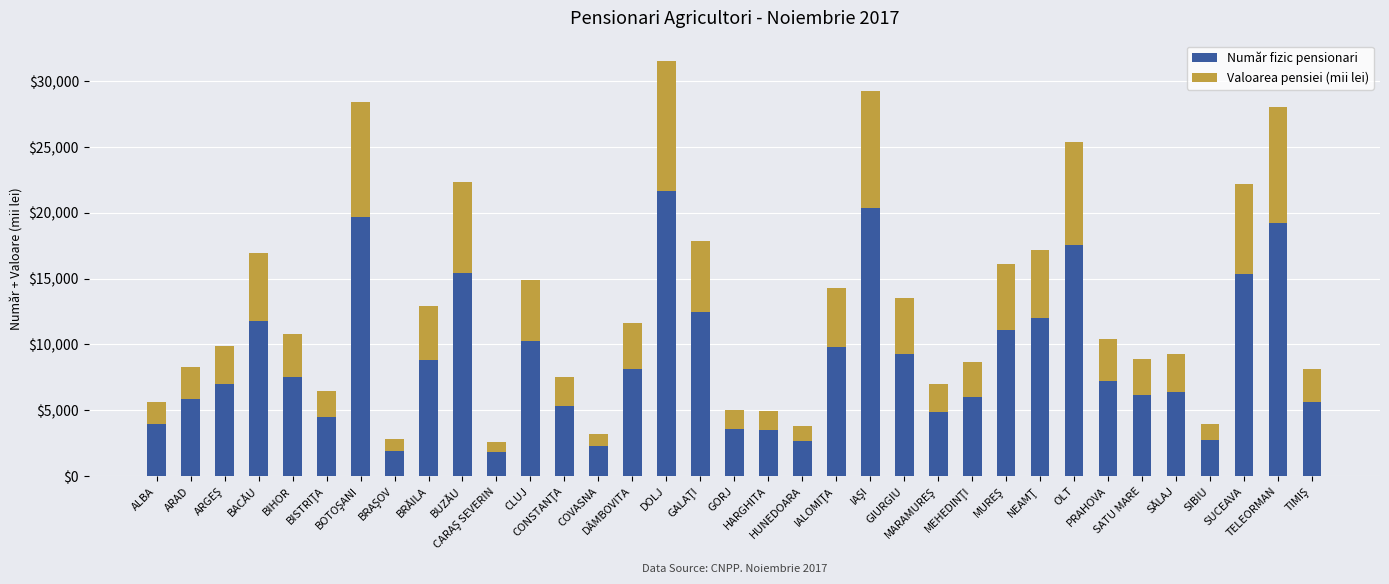

What is the sum of all Număr fizic pensionari values?

311895.0